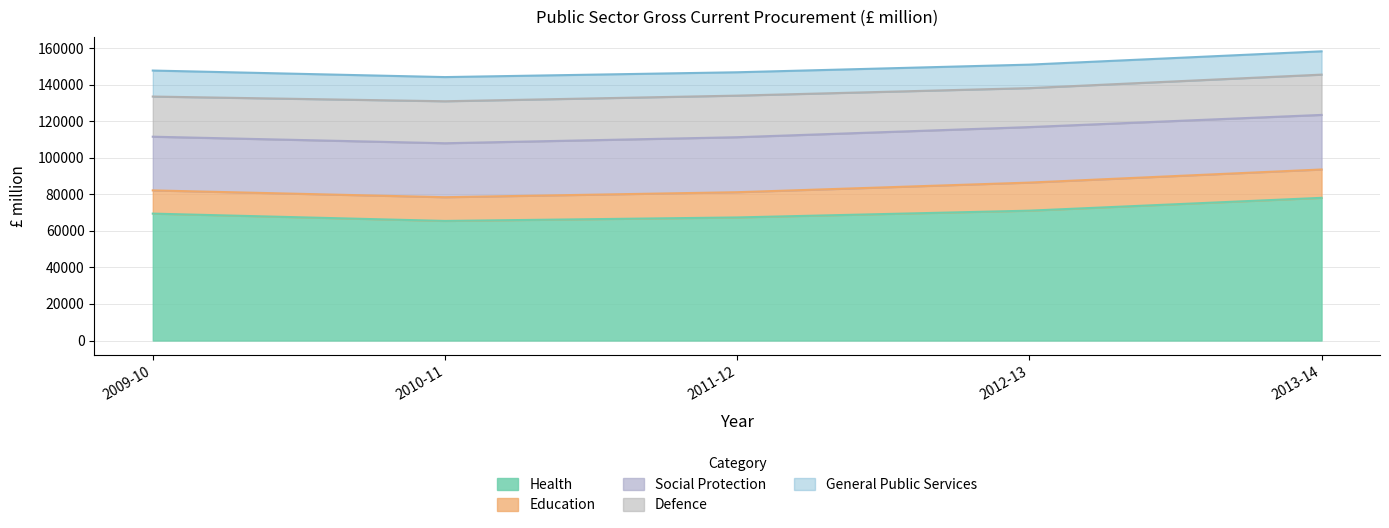

Reading right to left, transcribe all the data shown in this chart.

Health: 78098	71073	67362	65458	69461
Education: 15513	15366	13814	12979	12709
Social Protection: 29870	30382	30099	29538	29385
Defence: 22051	21330	22762	22980	21975
General Public Services: 12745	12848	12779	13228	14230